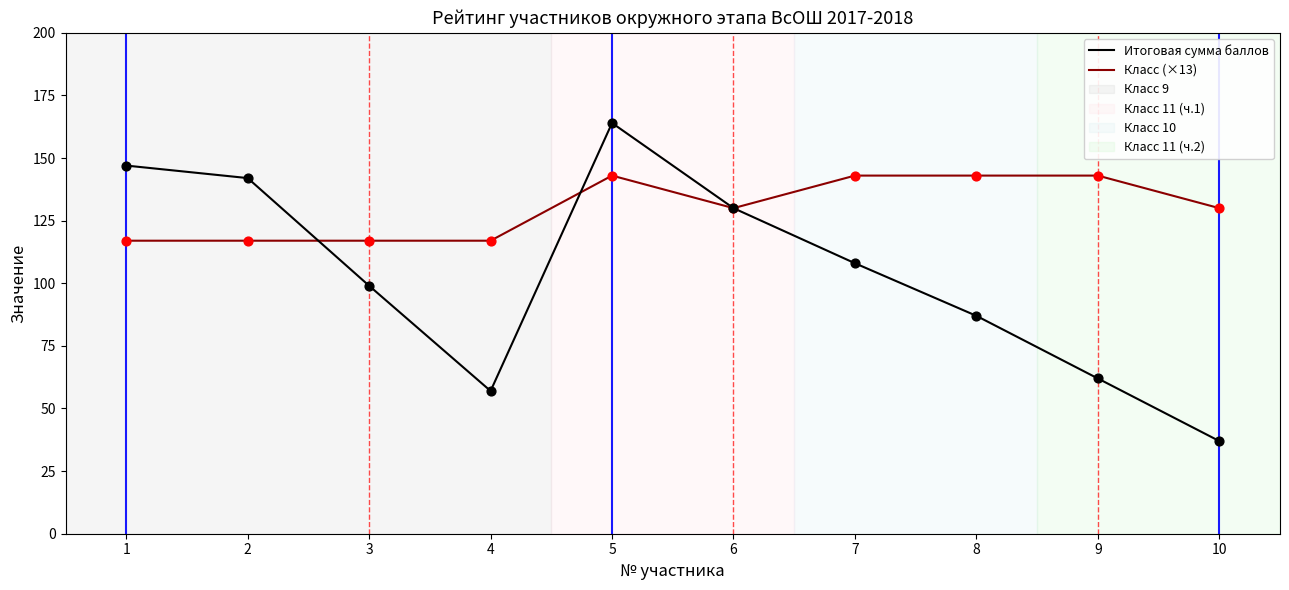

Which series has the widest spread of values?

Итоговая сумма баллов